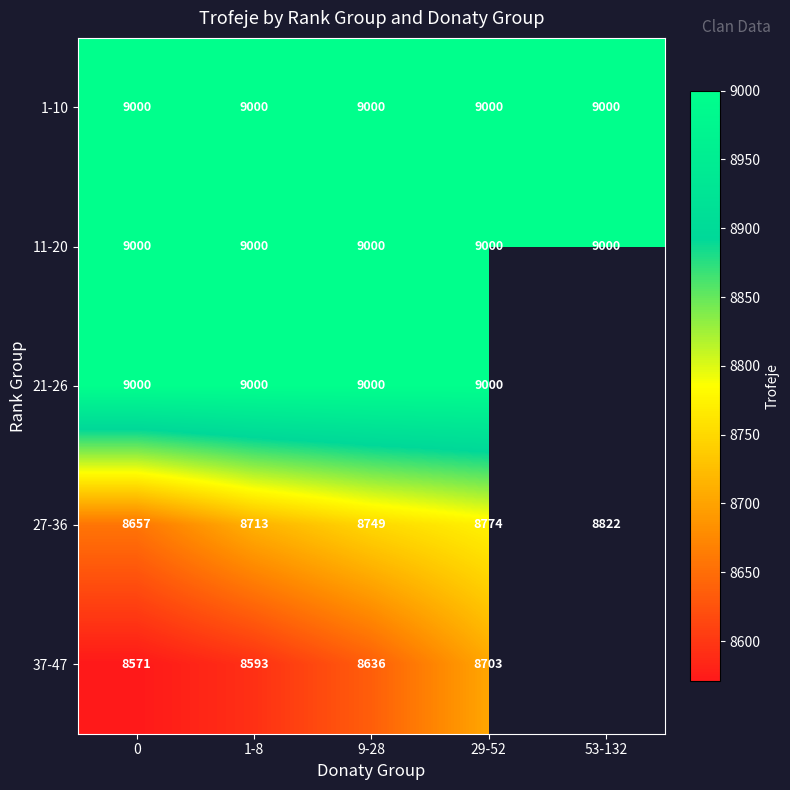

Is the value of 27-36 at 9-28 greater than the value of 1-10 at 0?

No